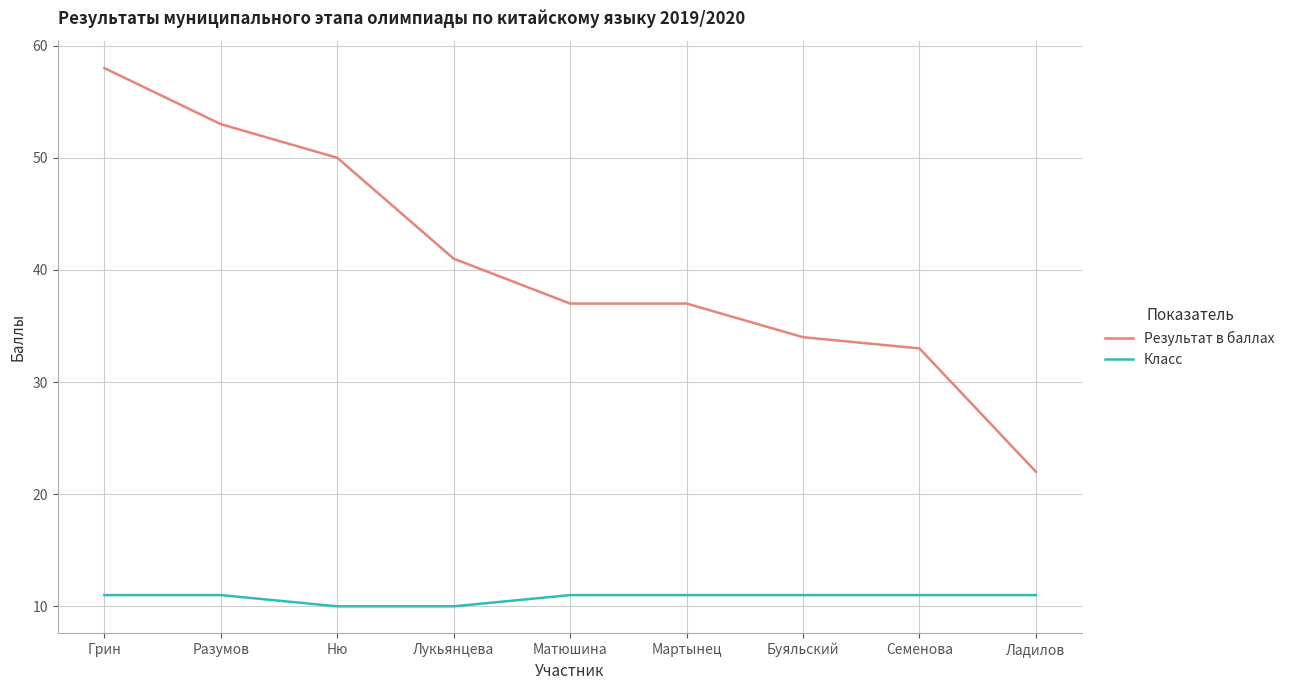

What is the smallest value displayed?

10